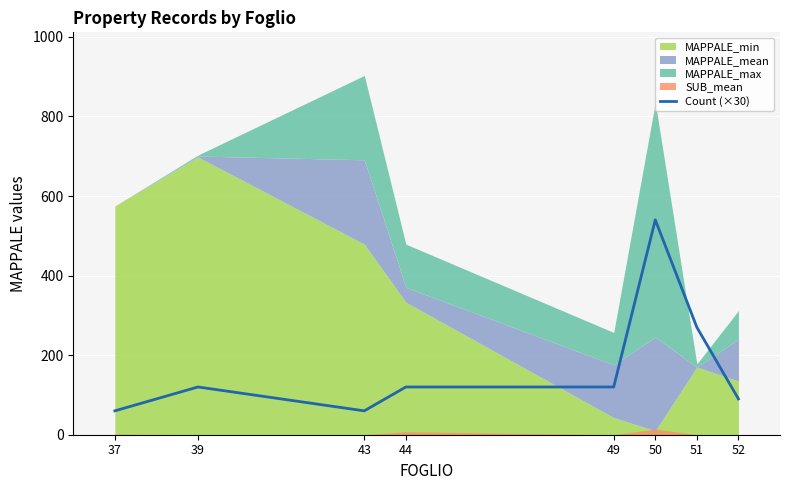

How many lines are shown in the chart?

1